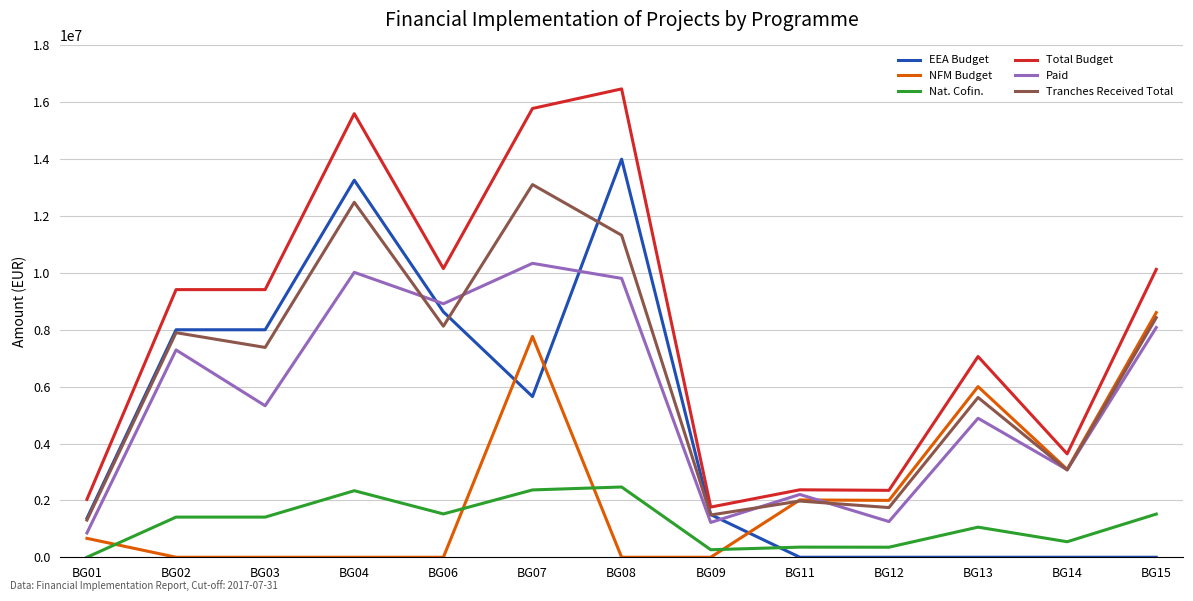

What is the spread (max minus min) of values at BG09?

1764706.0